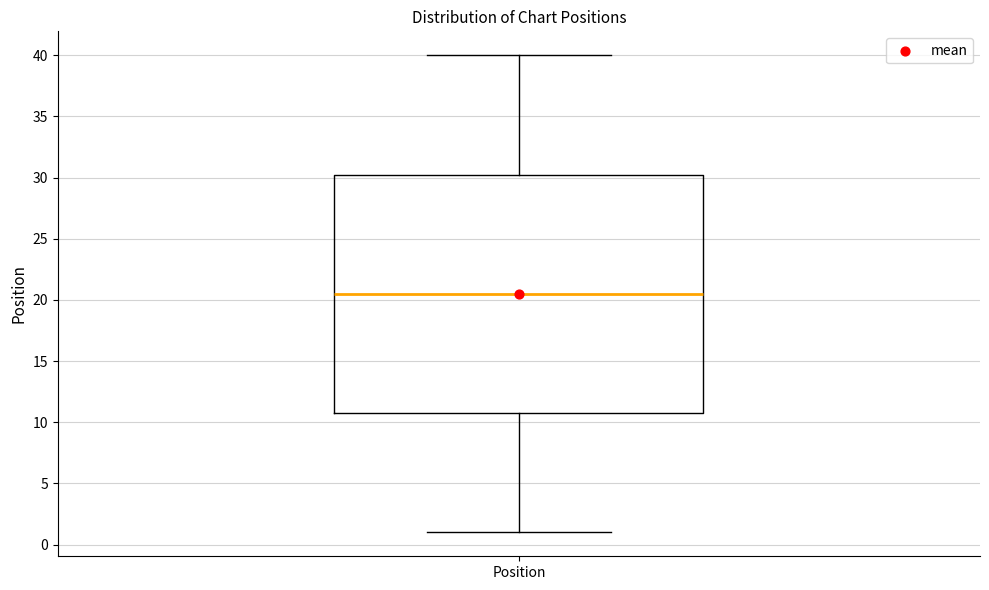

Read this box plot against the y-axis: the position of the median line, the range covered by the box, and the ends of both whiskers. The values are not printed on the chart, so give them approximately, as read against the axis.

median 20.5, box 11.0 to 30.5, whiskers 1.0 to 40.0